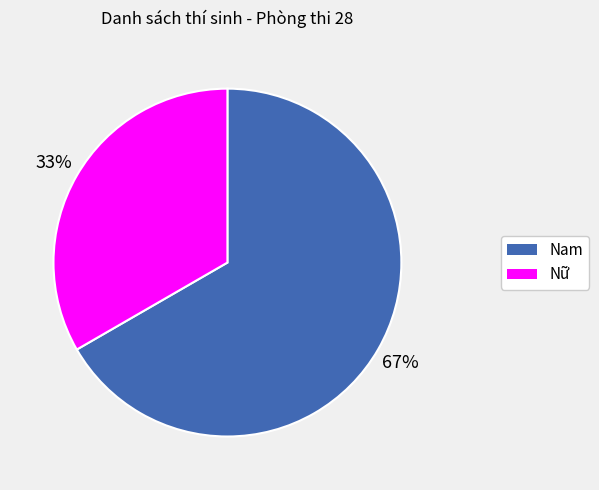

What is the majority slice?

Nam